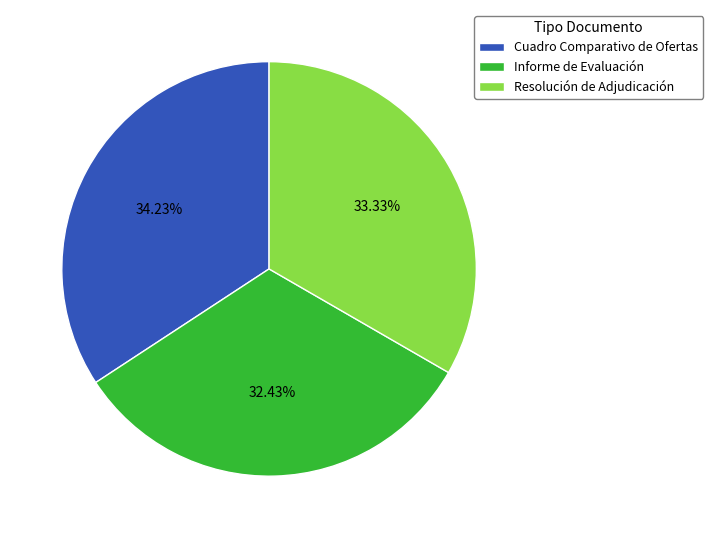

Which has a higher value, Cuadro Comparativo de Ofertas or Informe de Evaluación?

Cuadro Comparativo de Ofertas